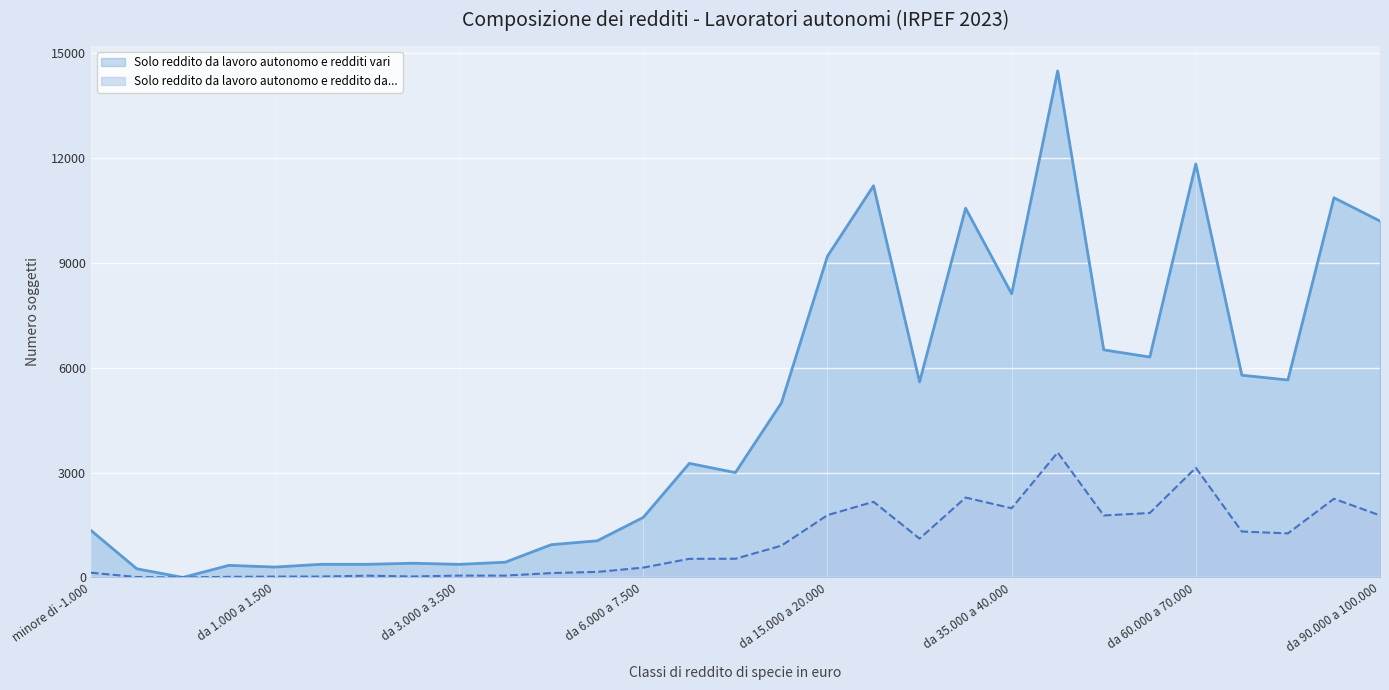

What is the sum of all Solo reddito da lavoro autonomo e redditi vari values?

135397